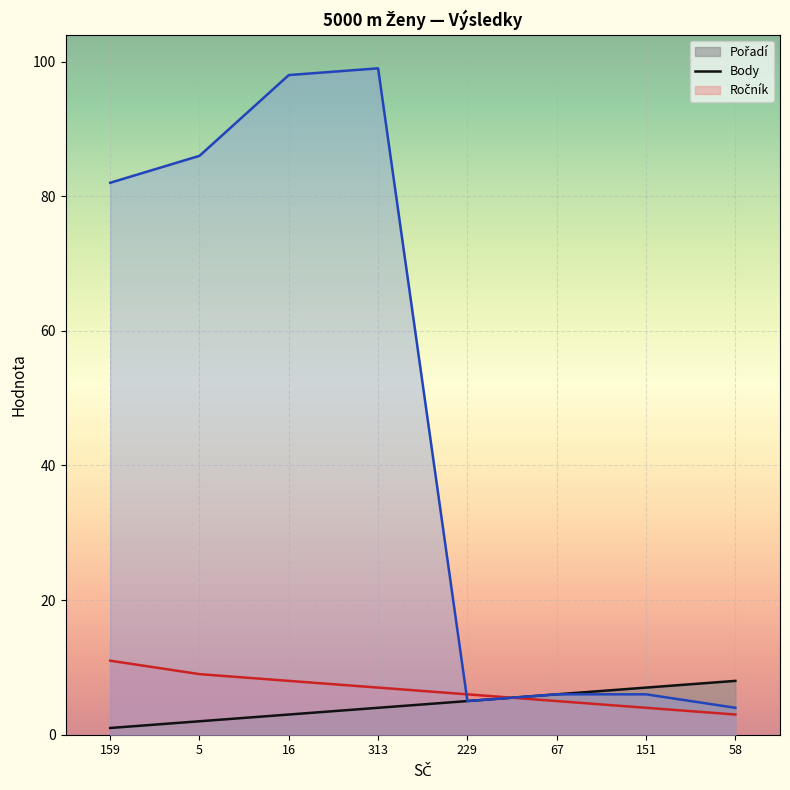

Which has a higher value, 58 or 16?

58